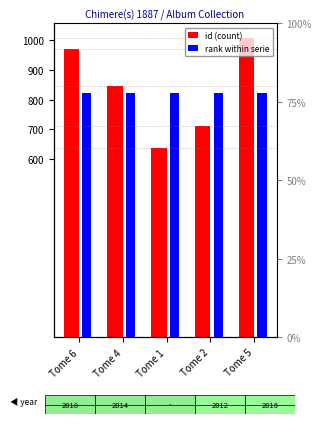

The id (count) series shows 713 at Tome 2. True or false?

True